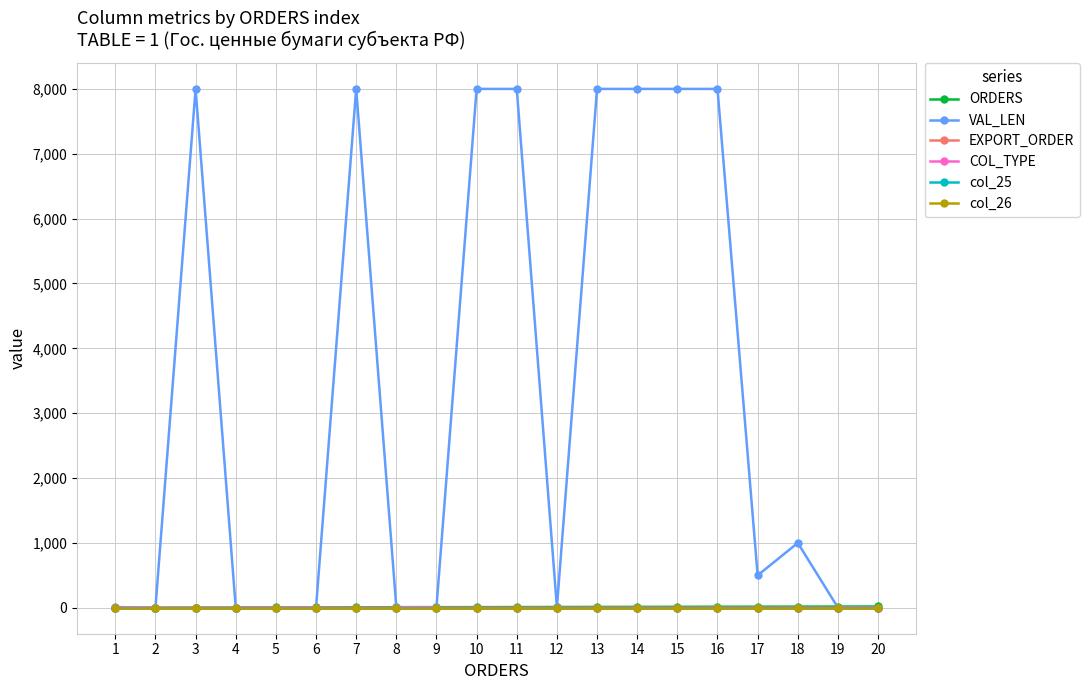

How many lines are shown in the chart?

6